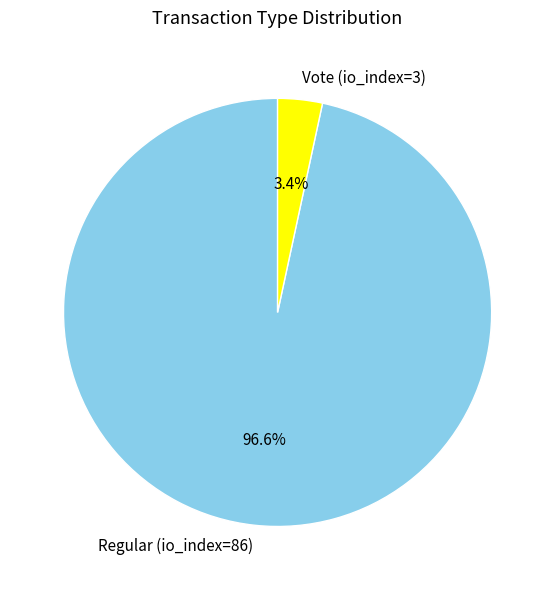

Which slice is the largest?

Regular (io_index=86)